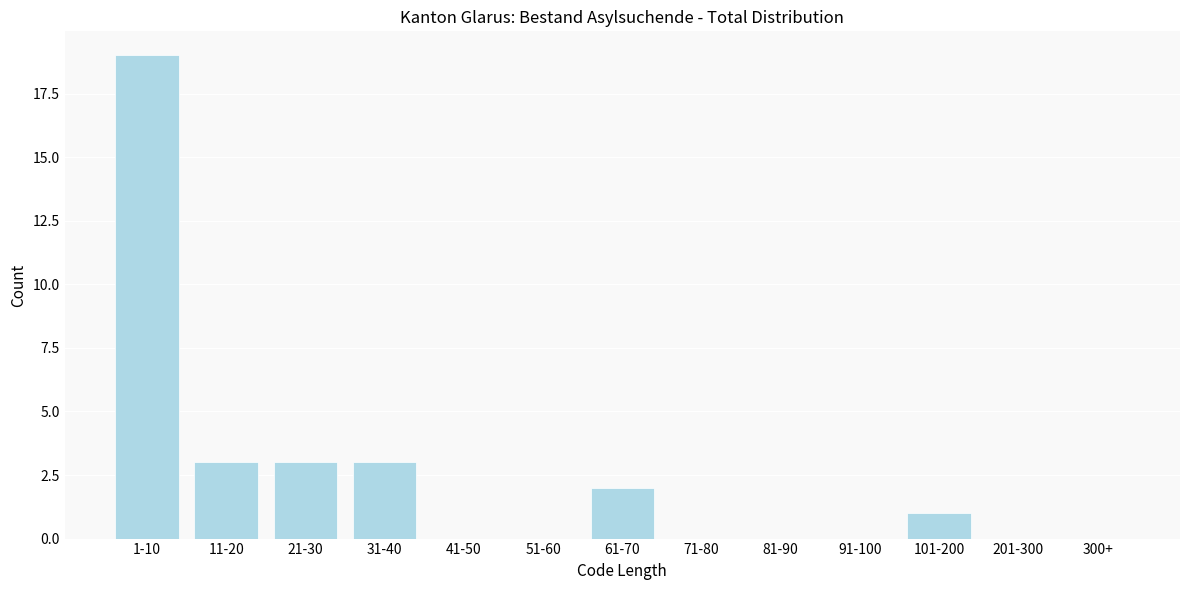

Reading right to left, list all the values displayed in this chart.

300+=0	201-300=0	101-200=1	91-100=0	81-90=0	71-80=0	61-70=2	51-60=0	41-50=0	31-40=3	21-30=3	11-20=3	1-10=19